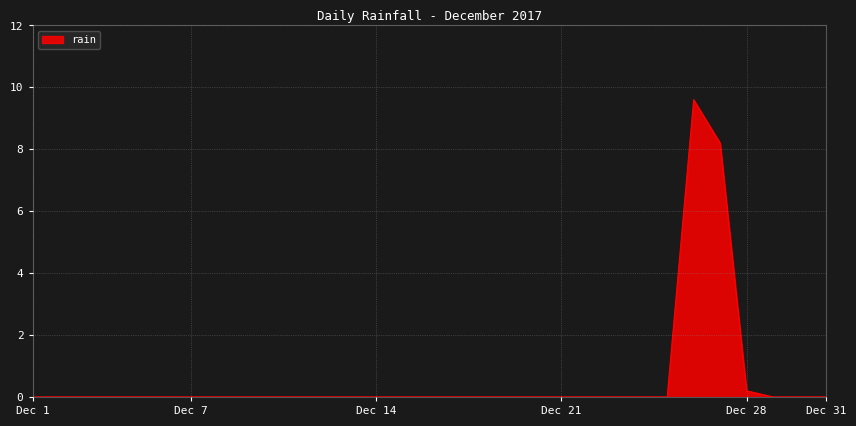

What is the difference between the maximum and minimum values?

9.6